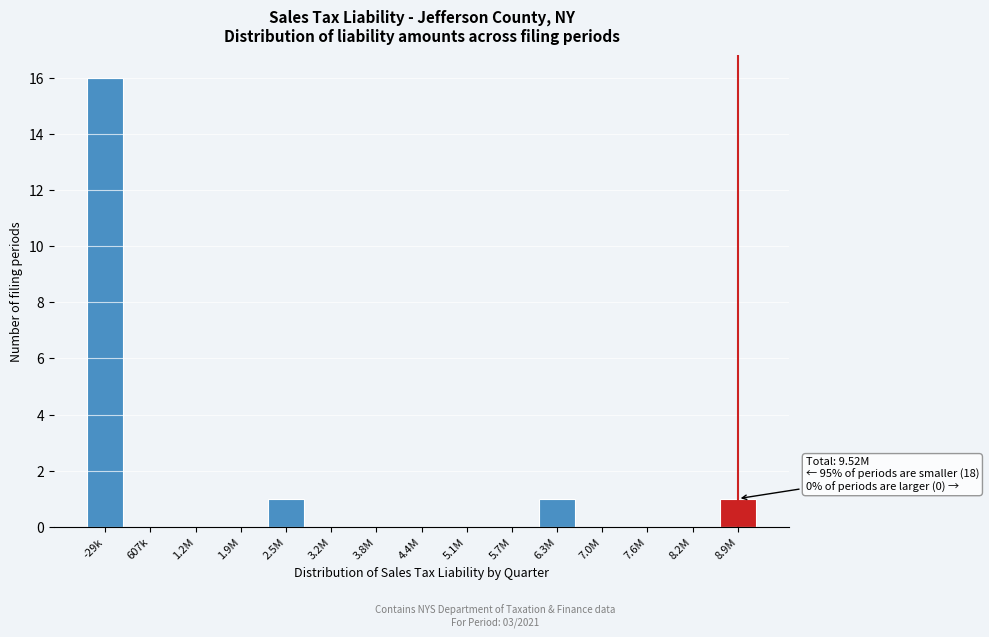

Reading left to right, what are all the values shown in this chart?

-29k=16	607k=0	1.2M=0	1.9M=0	2.5M=1	3.2M=0	3.8M=0	4.4M=0	5.1M=0	5.7M=0	6.3M=1	7.0M=0	7.6M=0	8.2M=0	8.9M=1